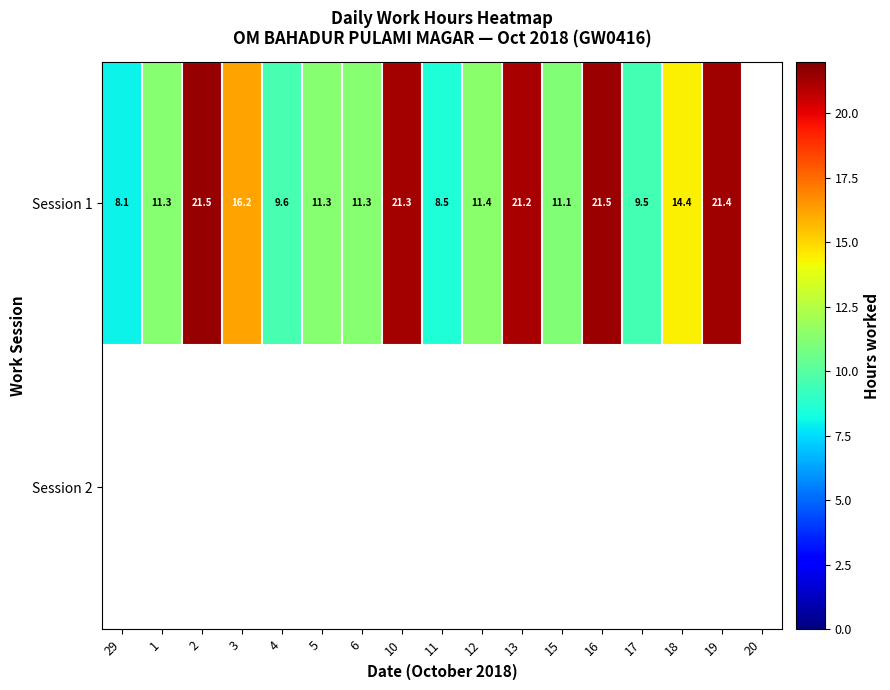

What is the sum of the Session 1 values at 16 and 15?

32.6